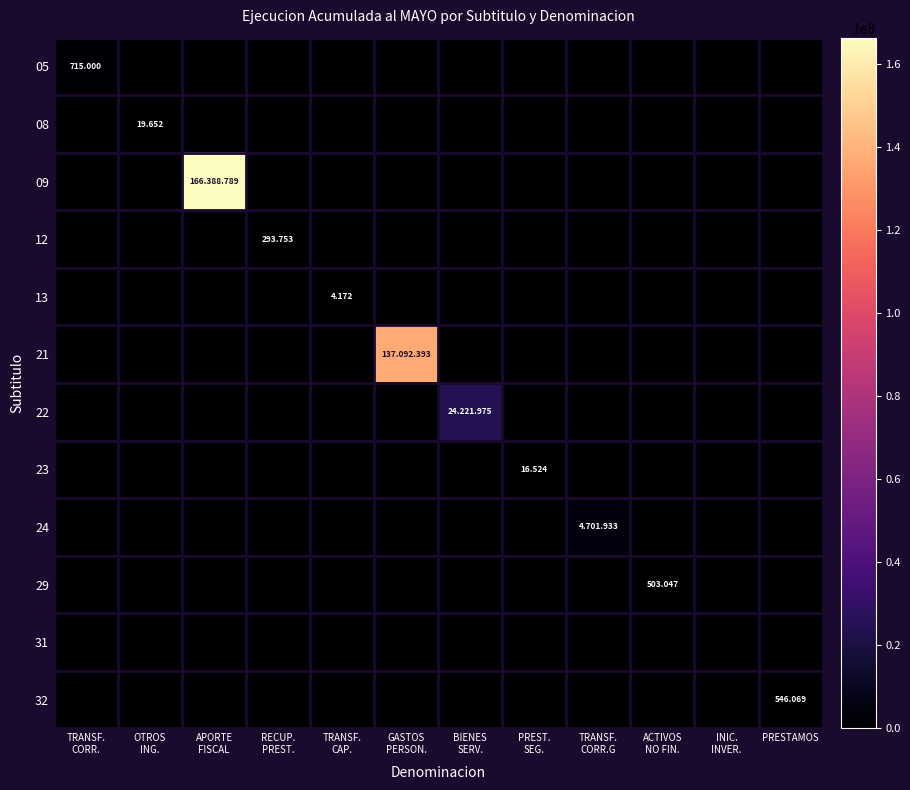

What is the maximum value shown in the chart?

166388789